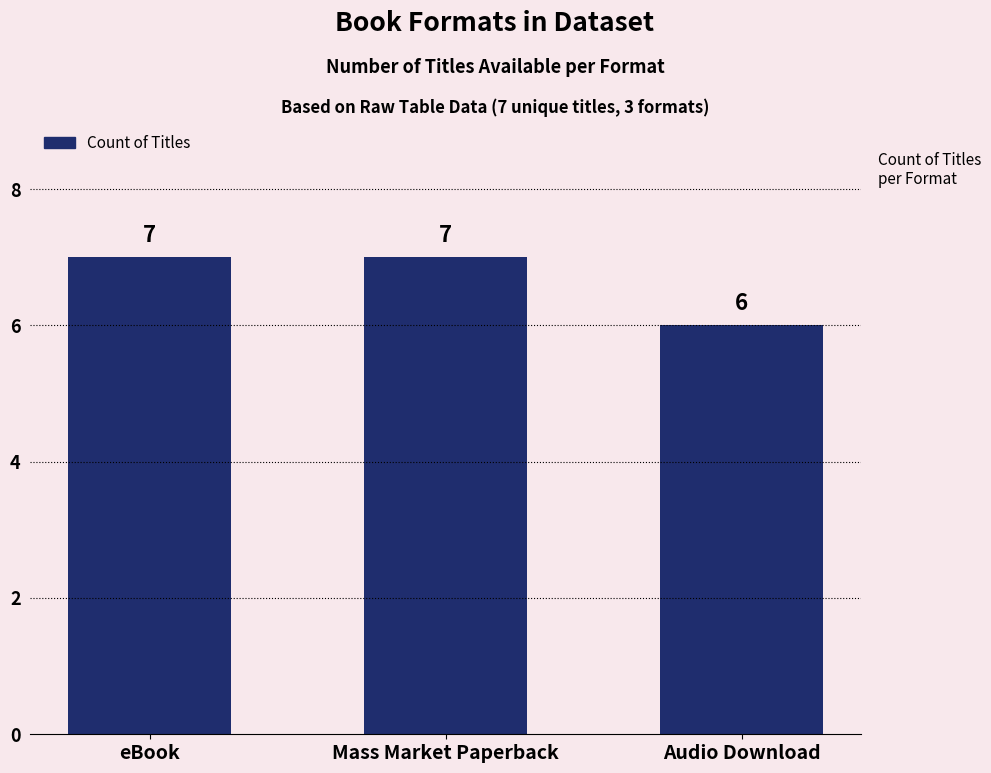

What is the change in value from eBook to Audio Download?

-1